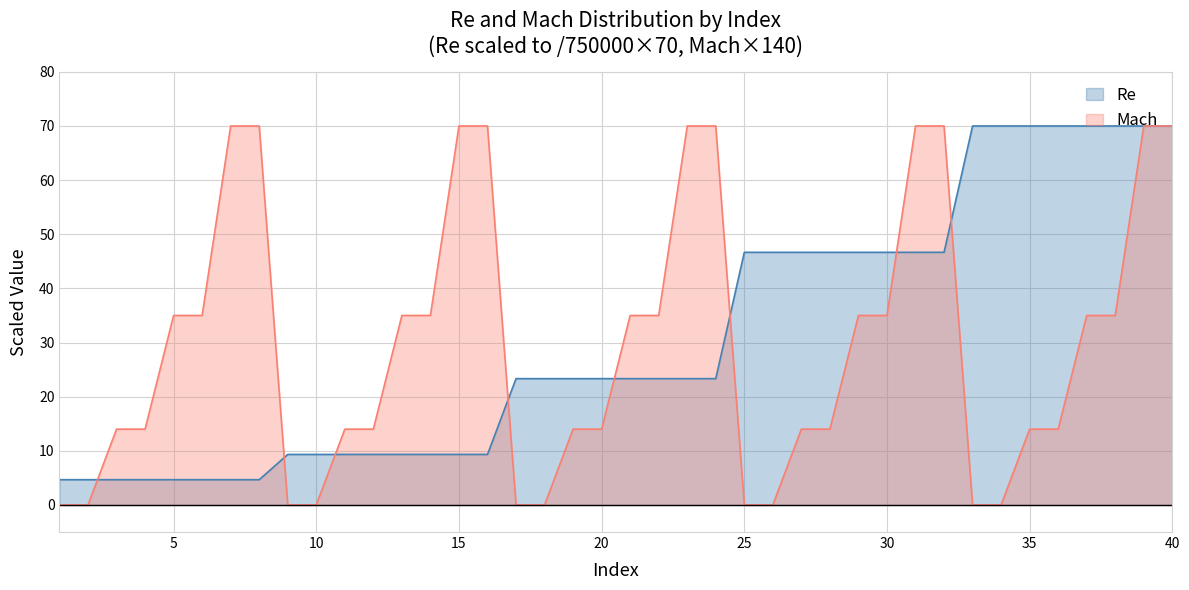

What are all the series names shown in the legend?

Re, Mach